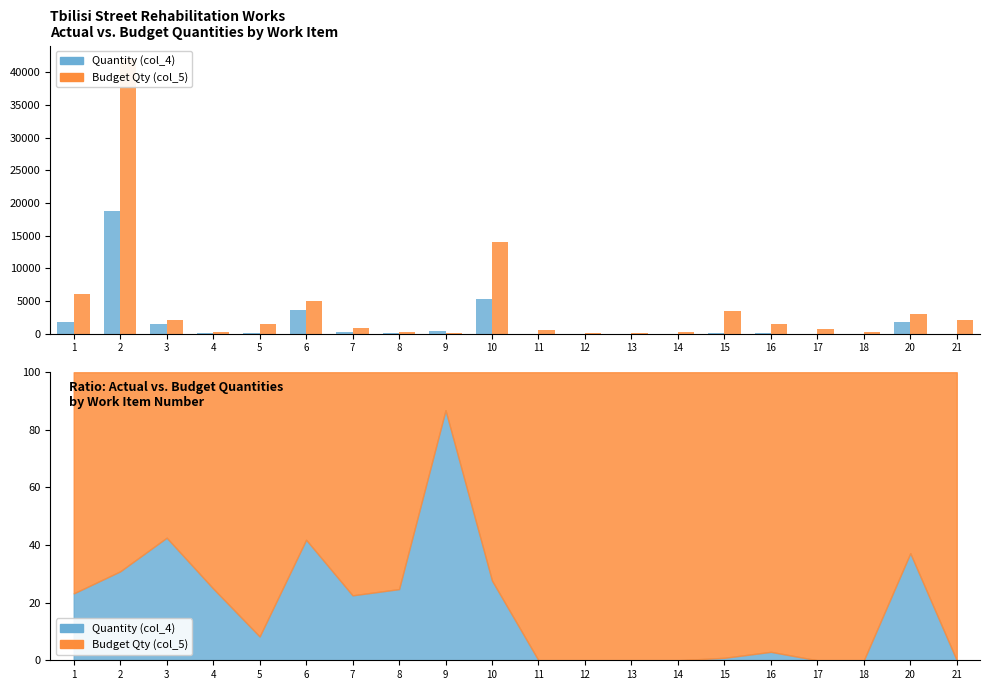

What is the value of the Budget Qty (col_5) bar at the 16th from the left?

1500.0